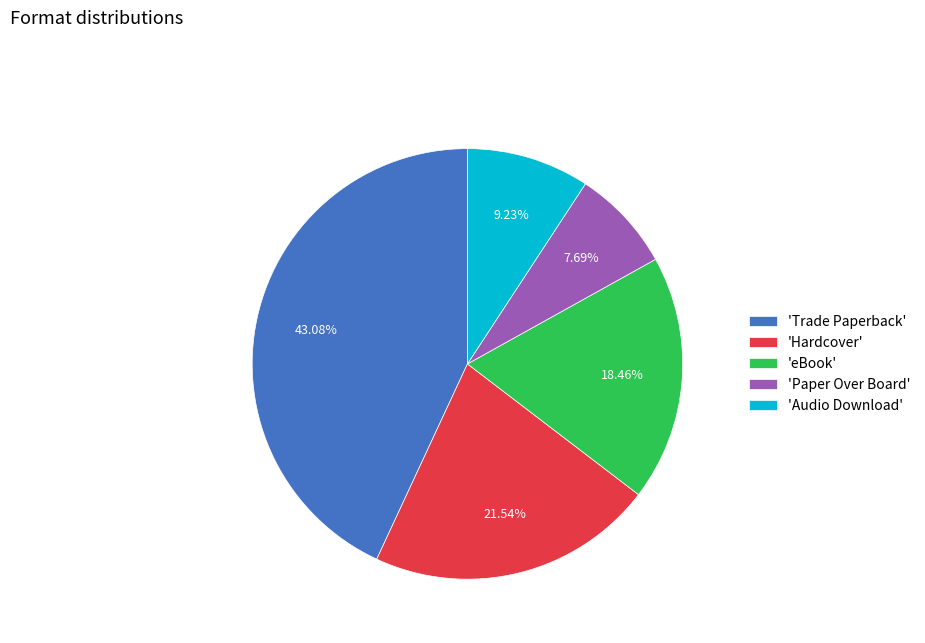

Combined, do 'Audio Download' and 'Paper Over Board' account for over 50%?

No